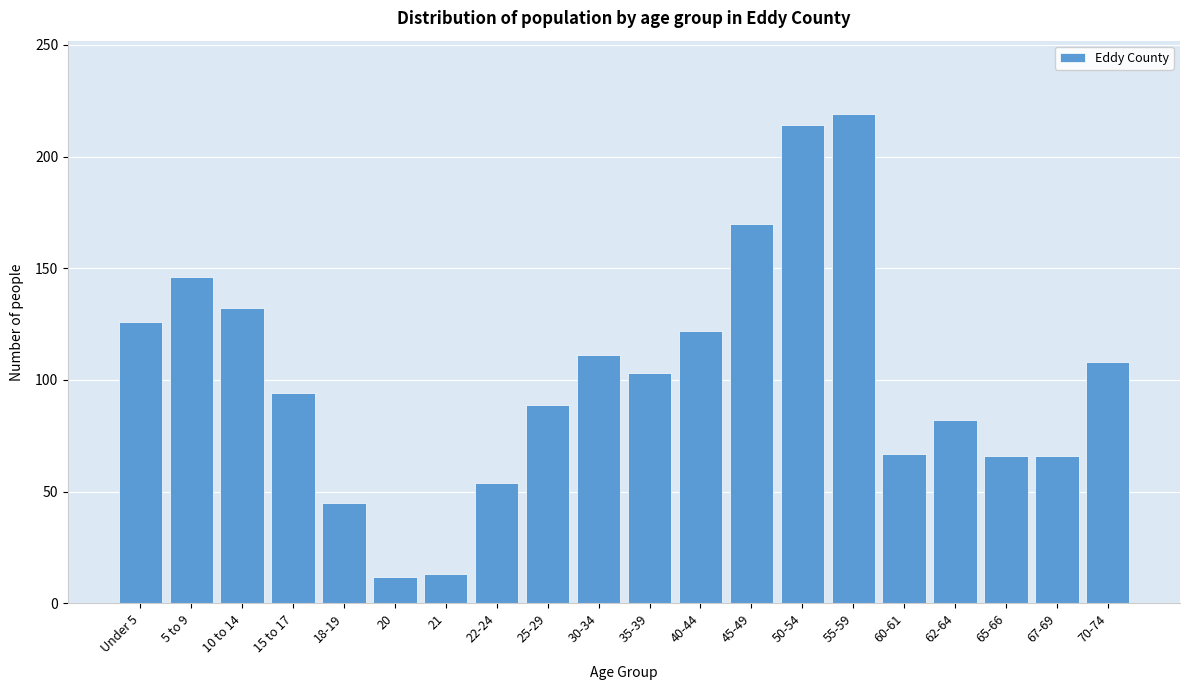

What is the label of the 1st bar from the right?

70-74